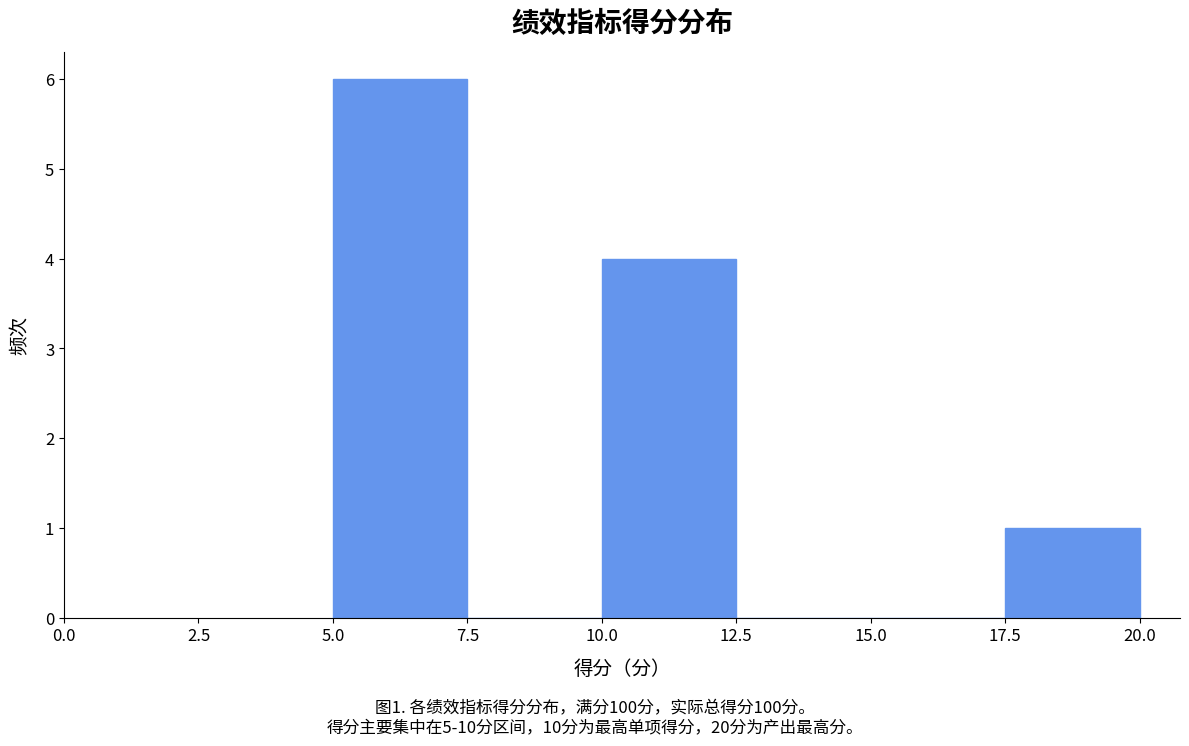

Over which range of the x-axis is the bar tallest?

5.0 to 7.5